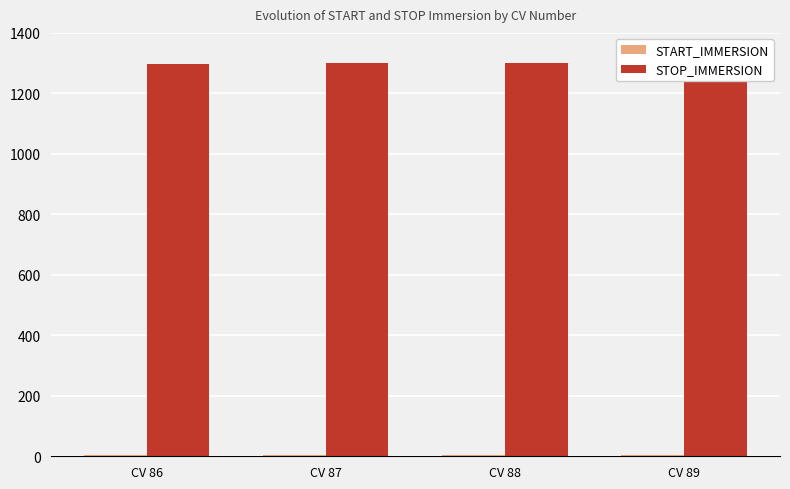

How many categories are shown in the chart?

4